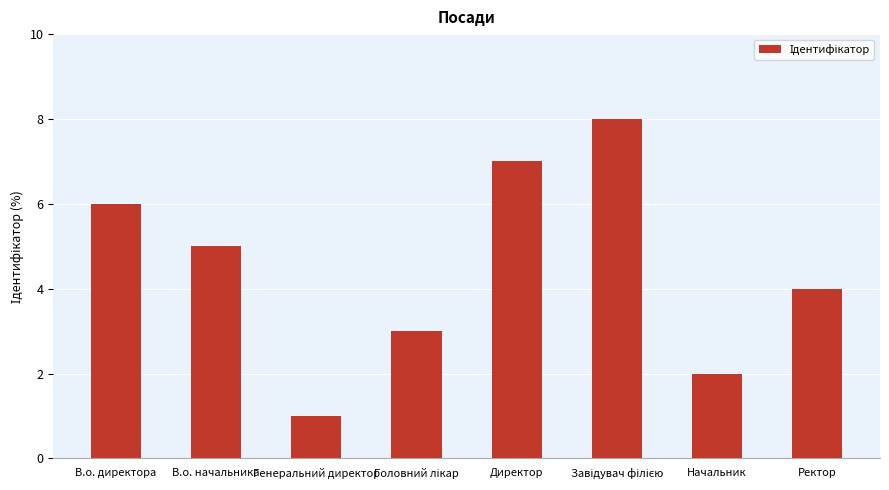

Reading right to left, list all the values displayed in this chart.

4	2	8	7	3	1	5	6